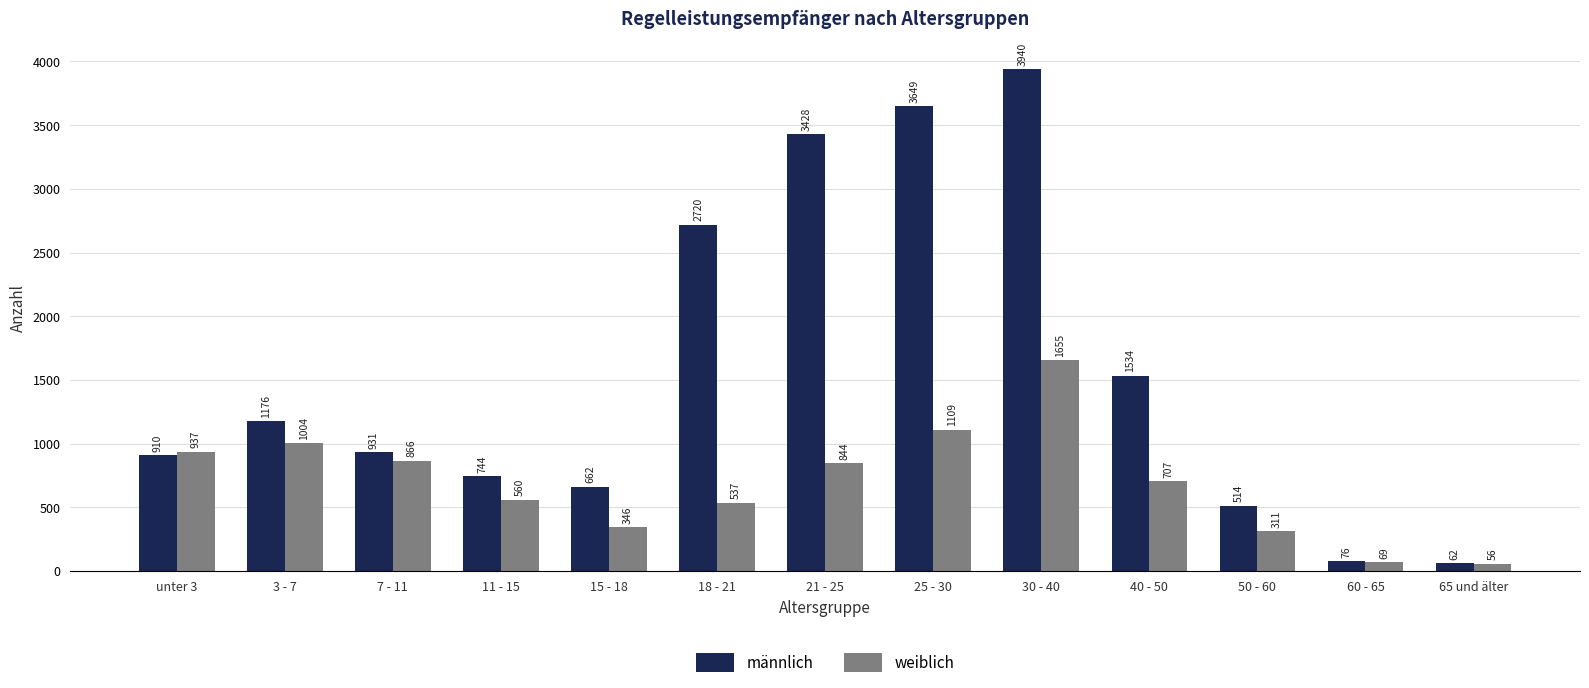

How many groups of bars are there?

13